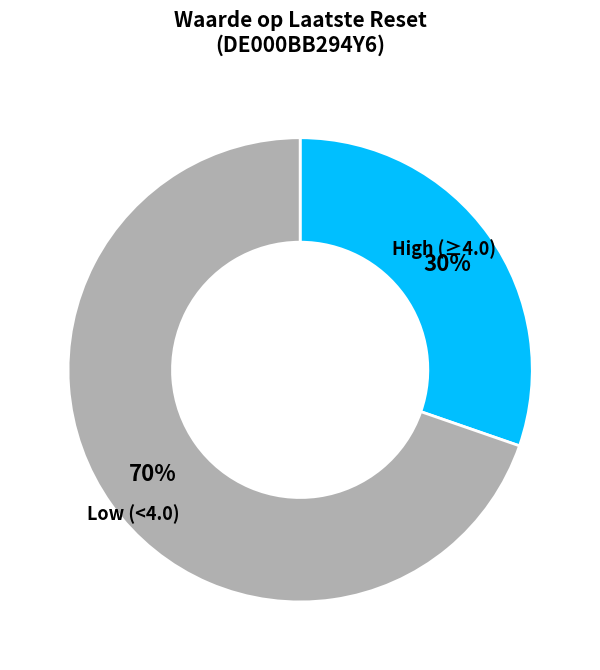

Count the number of slices in the pie.

2